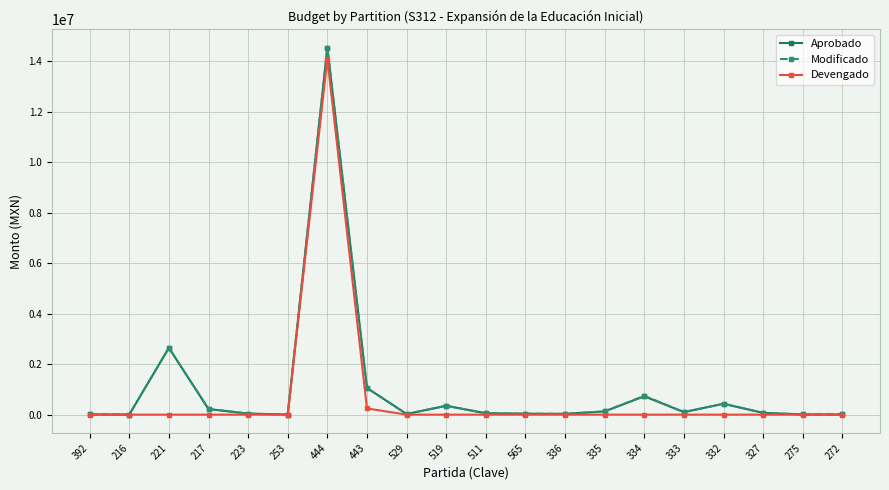

What is the maximum value shown in the chart?

14531212.0